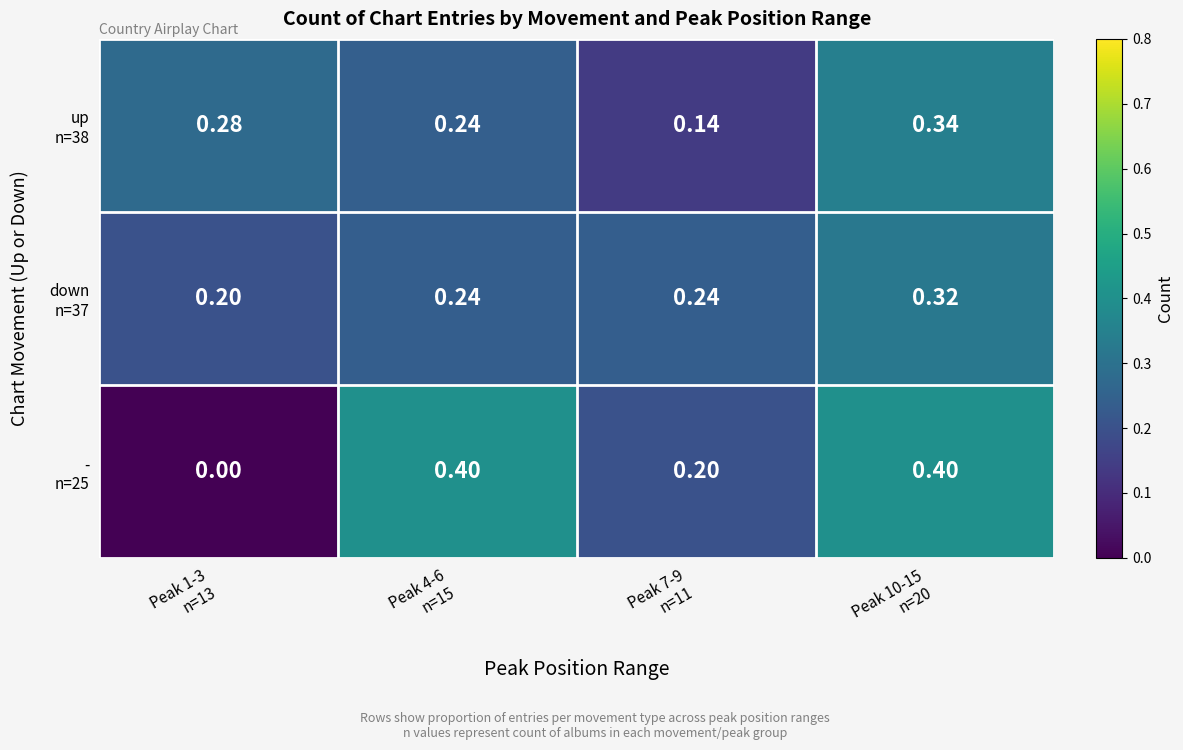

How many data points does each series have?

4